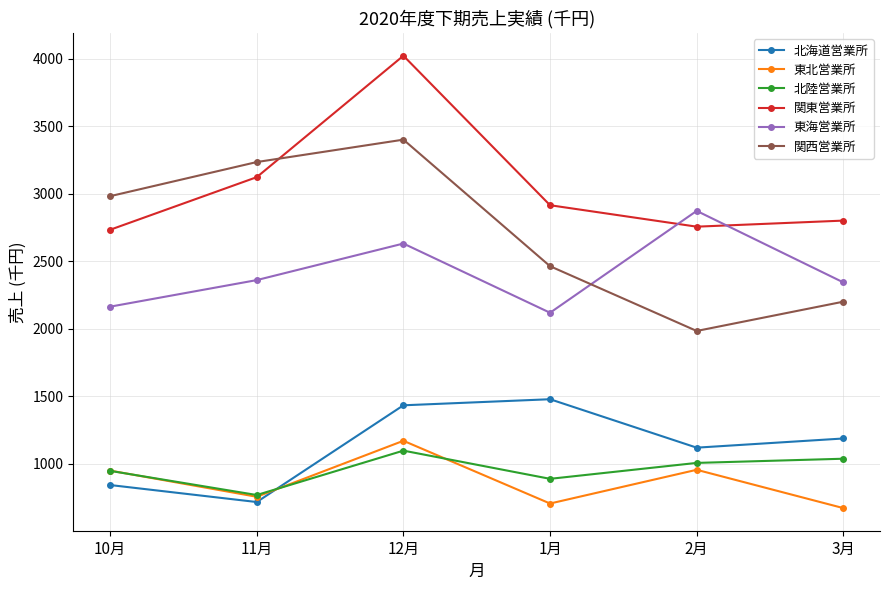

What is the value of the 関西営業所 point at the 5th from the left?

1983